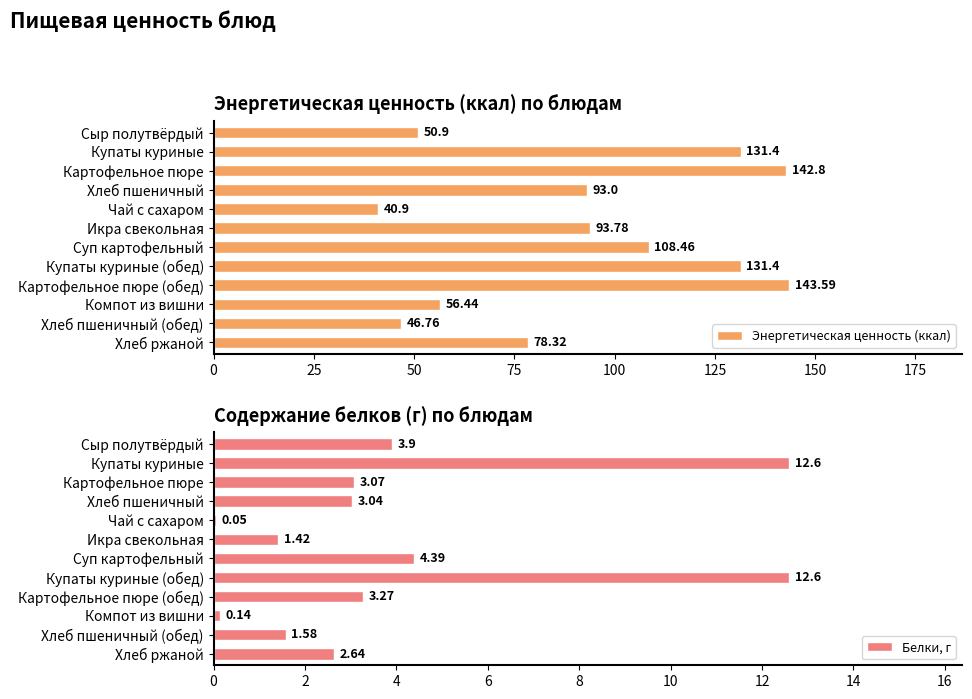

Reading right to left, what are all the values shown in this chart?

Энергетическая ценность (ккал): 78.3	46.8	56.4	143.6	131.4	108.5	93.8	40.9	93.0	142.8	131.4	50.9
Белки, г: 2.6	1.6	0.1	3.3	12.6	4.4	1.4	0.1	3.0	3.1	12.6	3.9